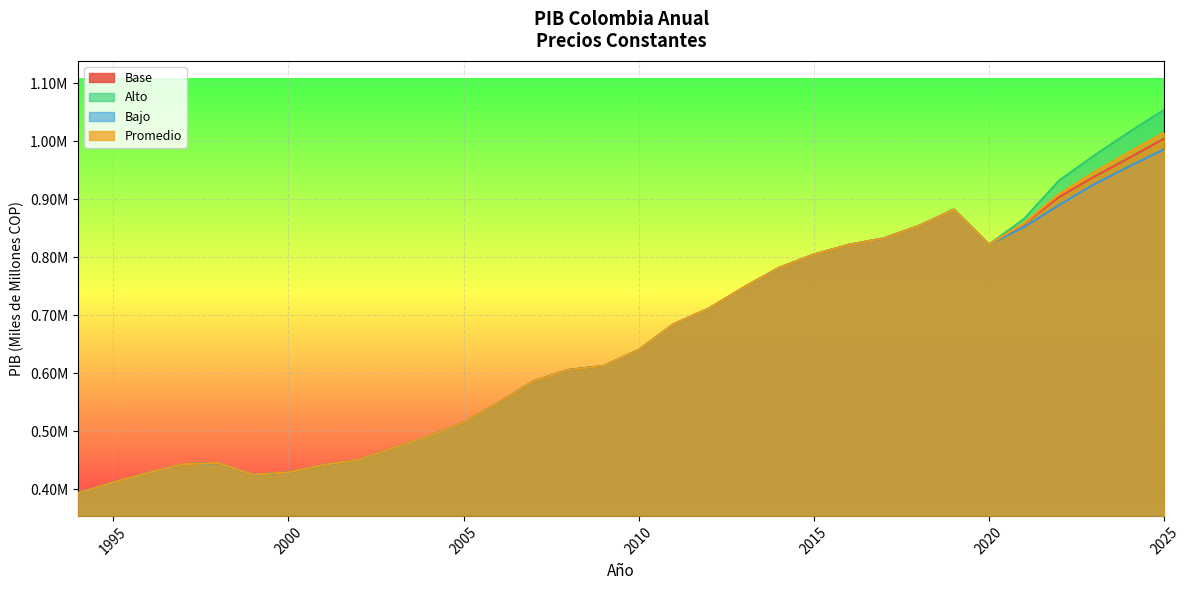

Reading left to right, what are all the values shown in this chart?

Base: 393444.6	411888.0	428394.9	443405.5	445056.8	425022.0	429158.7	441906.8	450707.5	471264.2	491303.1	514853.0	549435.0	586457.0	605713.0	612616.0	640151.0	684628.0	711415.0	747939.0	781589.0	804692.0	821489.0	832656.0	854008.0	882029.0	822088.4	857487.2	903616.8	938725.4	971181.5	1004526.3
Alto: 393444.6	411888.0	428394.9	443405.5	445056.8	425022.0	429158.7	441906.8	450707.5	471264.2	491303.1	514853.0	549435.0	586457.0	605713.0	612616.0	640151.0	684628.0	711415.0	747939.0	781589.0	804692.0	821489.0	832656.0	854008.0	882029.0	822088.4	865957.9	932059.0	975194.7	1015657.6	1054169.5
Bajo: 393444.6	411888.0	428394.9	443405.5	445056.8	425022.0	429158.7	441906.8	450707.5	471264.2	491303.1	514853.0	549435.0	586457.0	605713.0	612616.0	640151.0	684628.0	711415.0	747939.0	781589.0	804692.0	821489.0	832656.0	854008.0	882029.0	822088.4	852062.0	889911.7	925692.8	956433.3	986047.7
Promedio: 393444.6	411888.0	428394.9	443405.5	445056.8	425022.0	429158.7	441906.8	450707.5	471264.2	491303.1	514853.0	549435.0	586457.0	605713.0	612616.0	640151.0	684628.0	711415.0	747939.0	781589.0	804692.0	821489.0	832656.0	854008.0	882029.0	822088.4	858502.3	908529.2	946537.6	981090.8	1014914.5